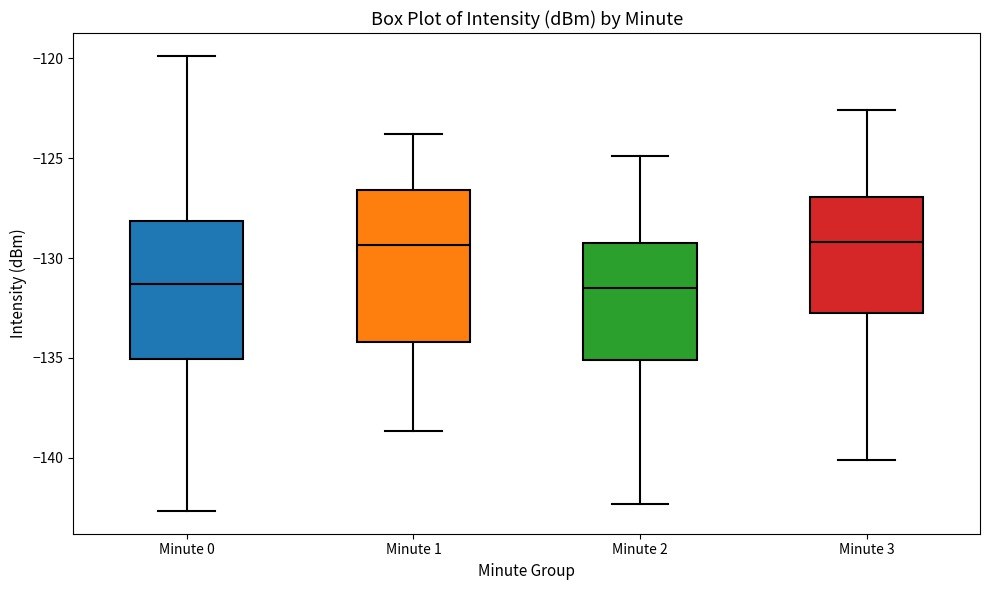

Reading left to right, transcribe this box plot: for each box, give where its median line is, the range the box spans, and where its two whiskers end, as read against the y-axis. The values are not printed on the chart, so give them approximately, as read against the axis.

Minute 0: median -131.5, box -135.0 to -128.0, whiskers -142.5 to -120.0
Minute 1: median -129.5, box -134.0 to -126.5, whiskers -138.5 to -124.0
Minute 2: median -131.5, box -135.0 to -129.0, whiskers -142.5 to -125.0
Minute 3: median -129.0, box -132.5 to -127.0, whiskers -140.0 to -122.5